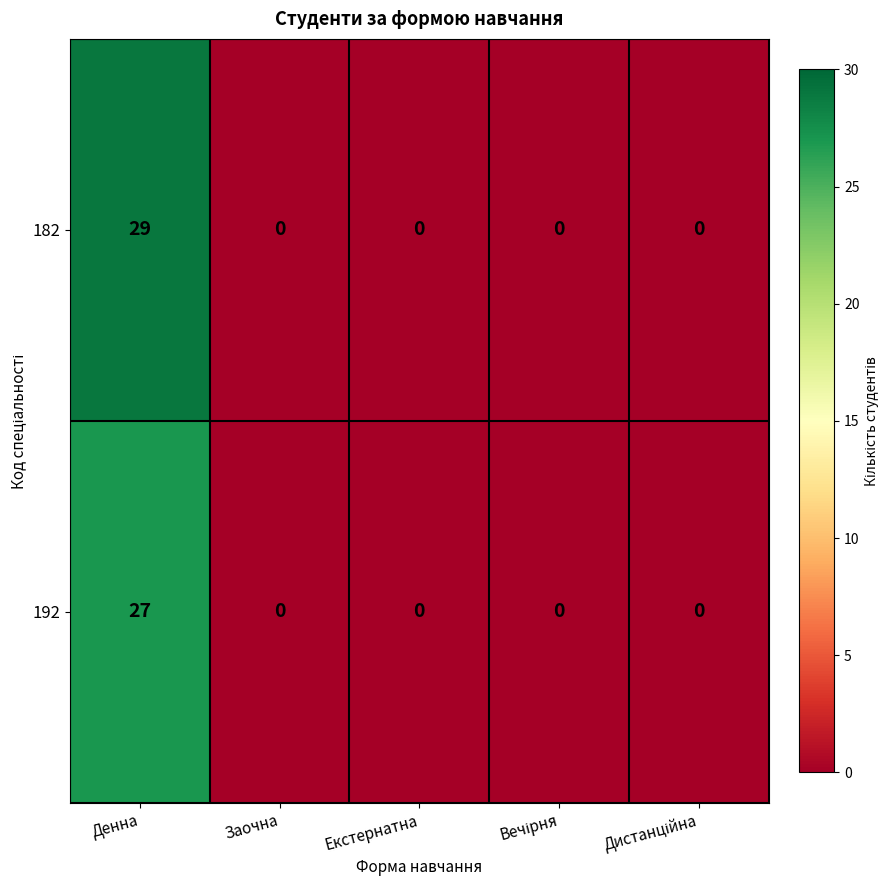

Which category has the highest value across all series?

Денна